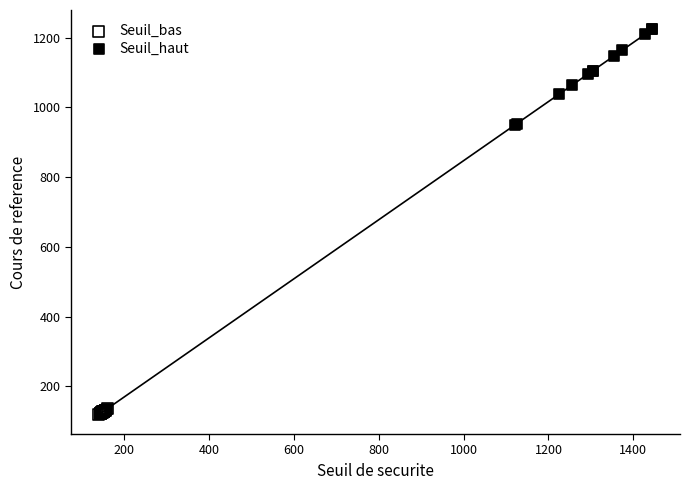

Which series has the widest spread of Y values?

Seuil_haut